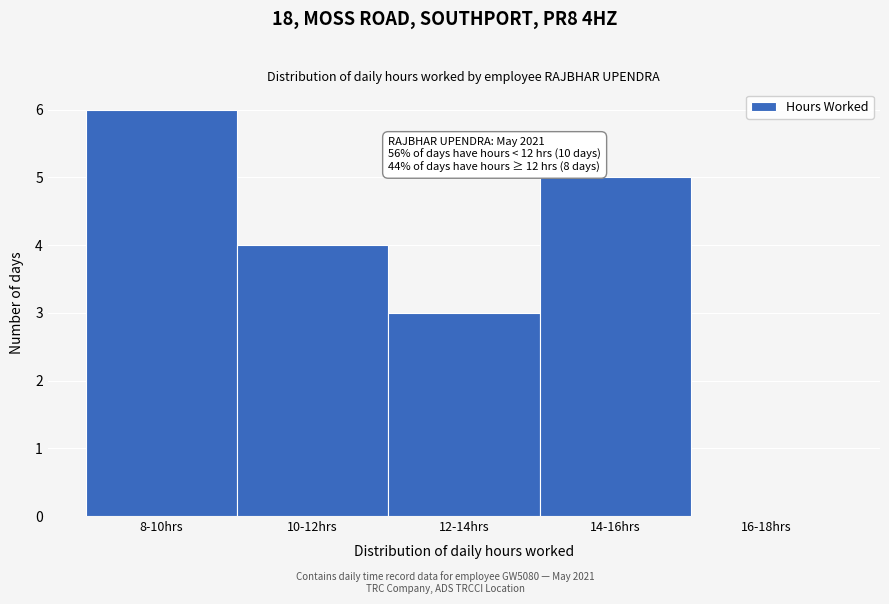

Reading left to right, transcribe all the data shown in this chart.

8-10hrs=6	10-12hrs=4	12-14hrs=3	14-16hrs=5	16-18hrs=0